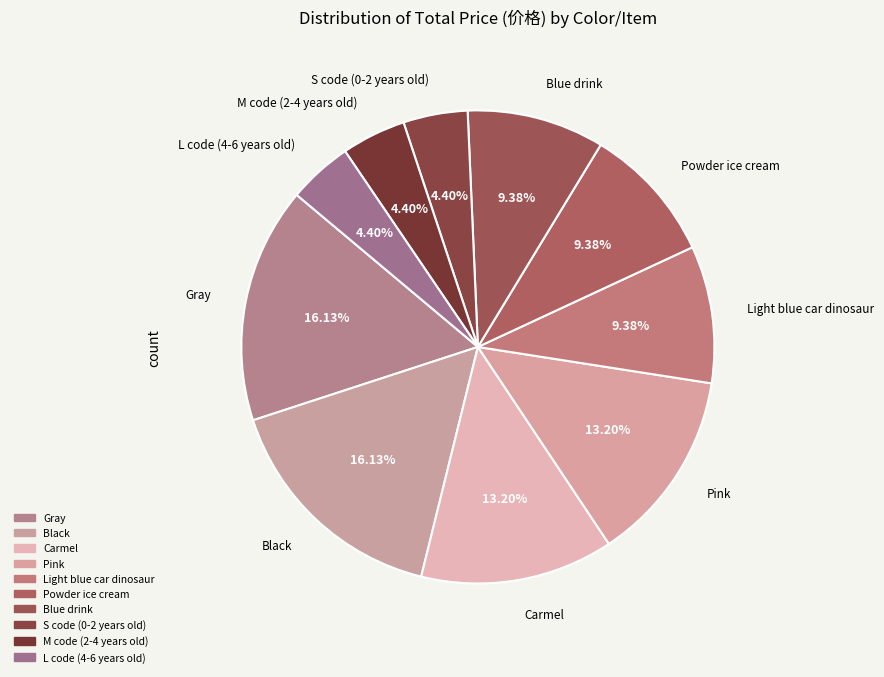

How many slices are in this pie chart?

10